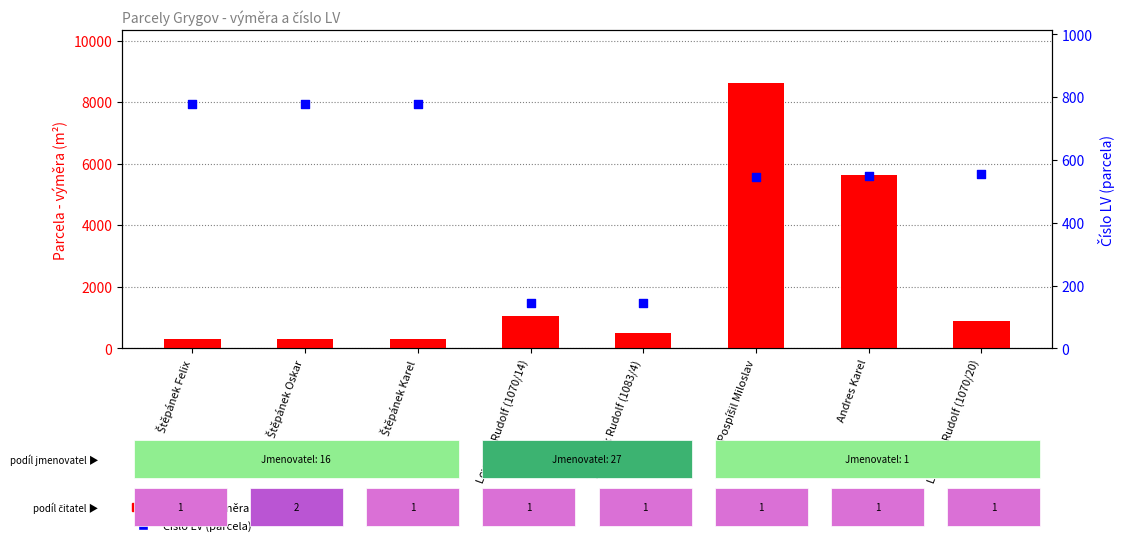

Is the value of Číslo LV (parcela) at Štěpánek Karel greater than the value of Parcela - výměra at Andres Karel?

No